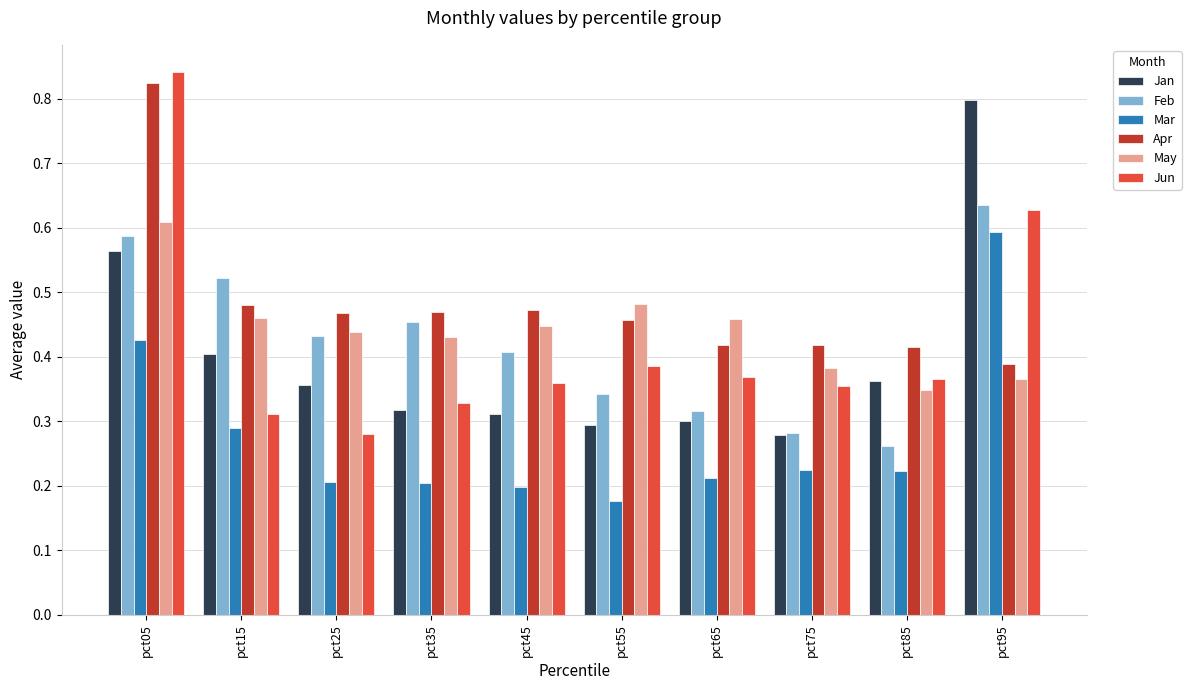

At how many categories does at least one series exceed 0?

10